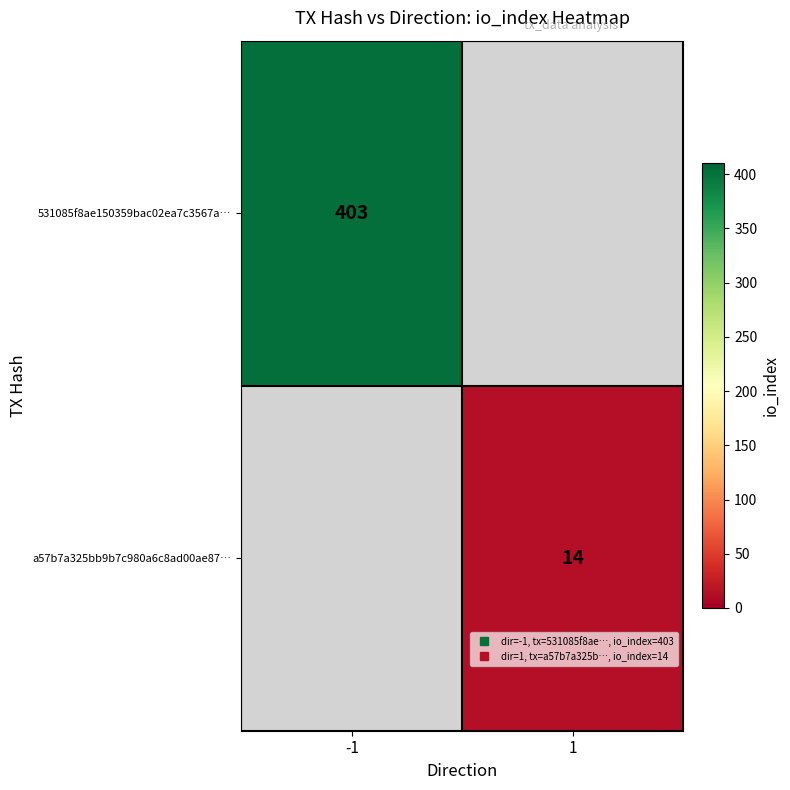

At how many categories does at least one series exceed 37?

1